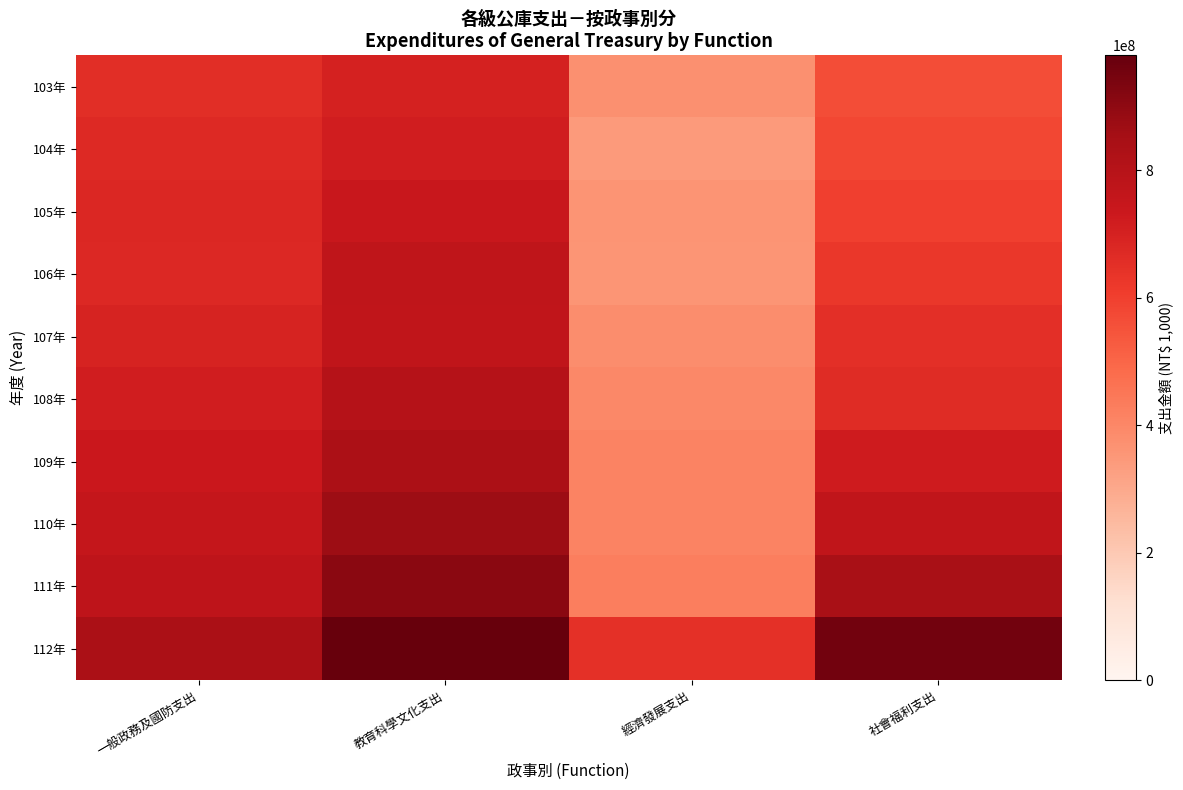

What is the difference between the highest and lowest values at 一般政務及國防支出?

178197263